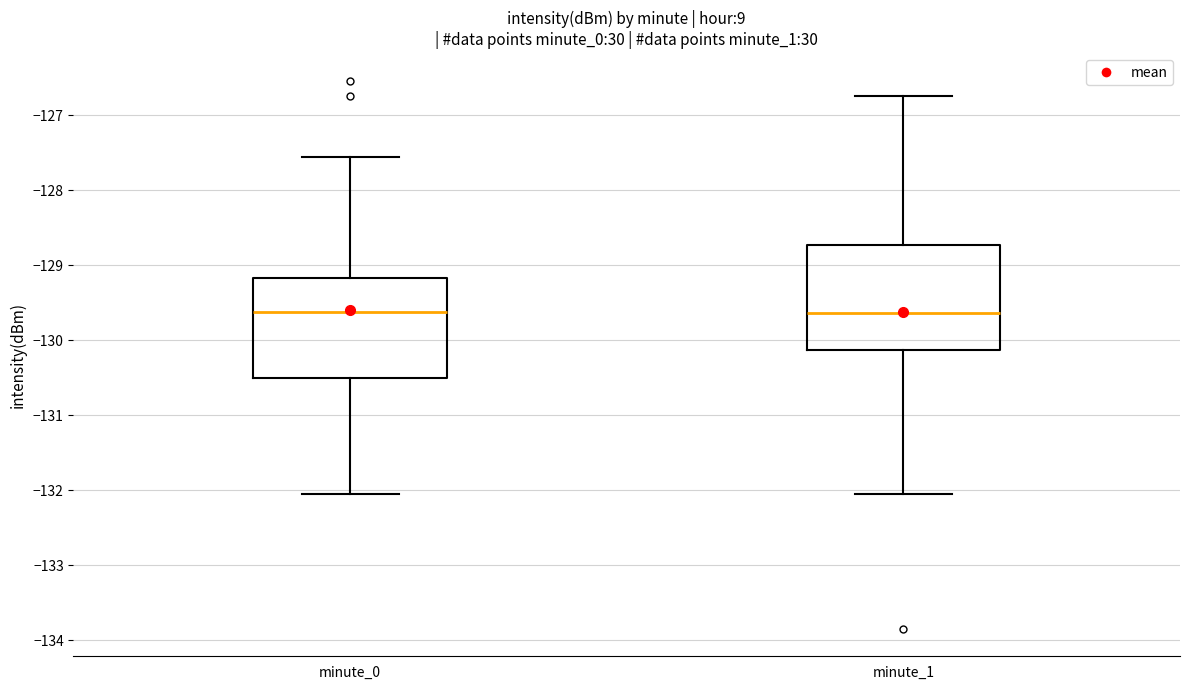

Reading left to right, transcribe this box plot: for each box, give where its median line is, the range the box spans, and where its two whiskers end, as read against the y-axis. The values are not printed on the chart, so give them approximately, as read against the axis.

minute_0: median -129.6, box -130.5 to -129.2, whiskers -132.1 to -127.6
minute_1: median -129.6, box -130.1 to -128.7, whiskers -132.1 to -126.8